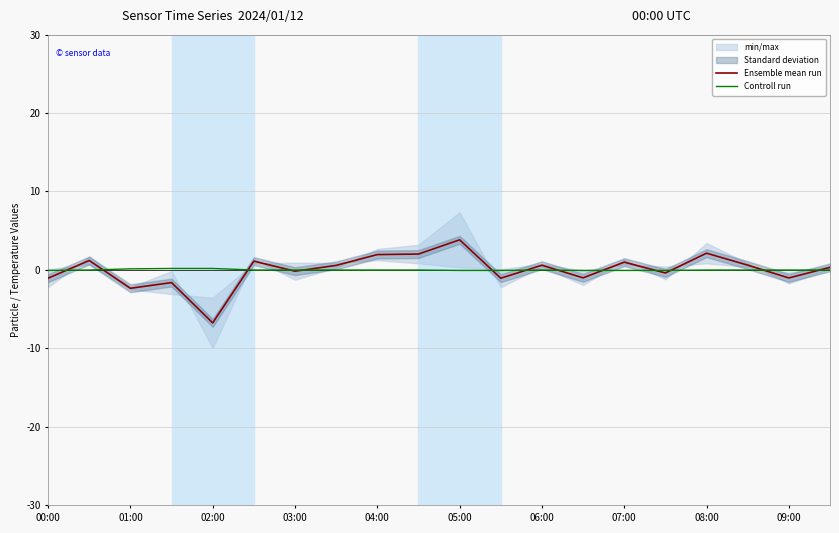

What is the maximum value for Controll run?

0.2